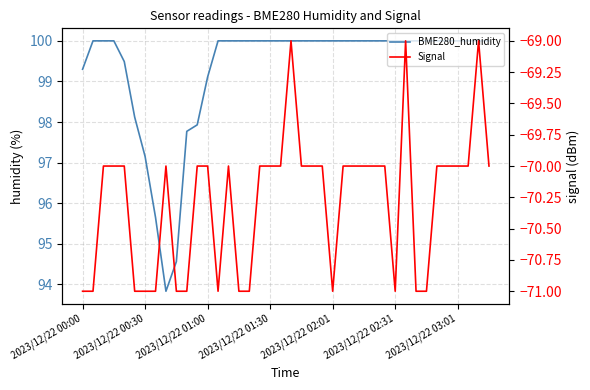

True or false: Signal and BME280_humidity intersect in this chart.

False